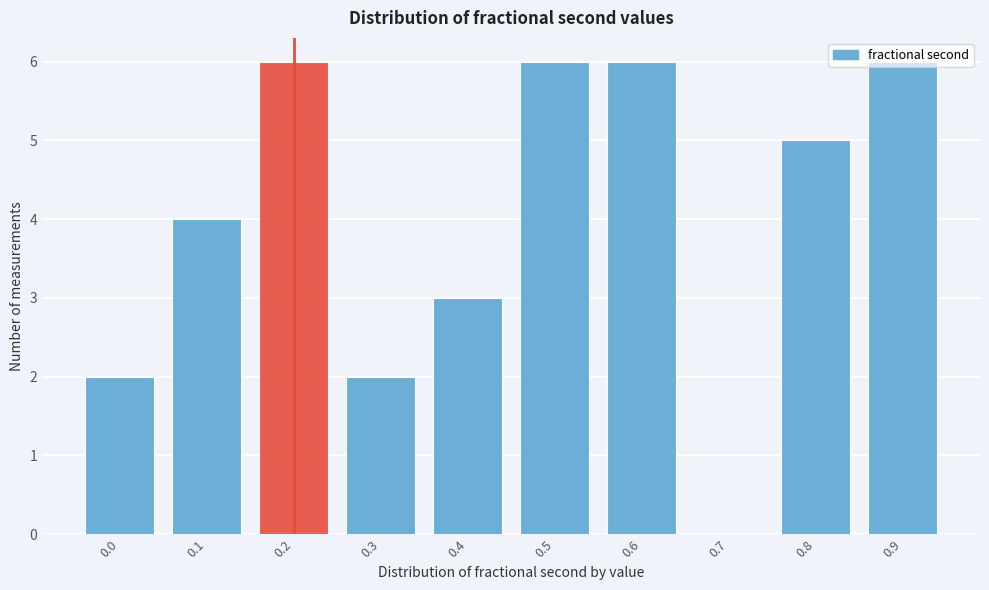

Is it true that the value at 0.5 is 10?

False